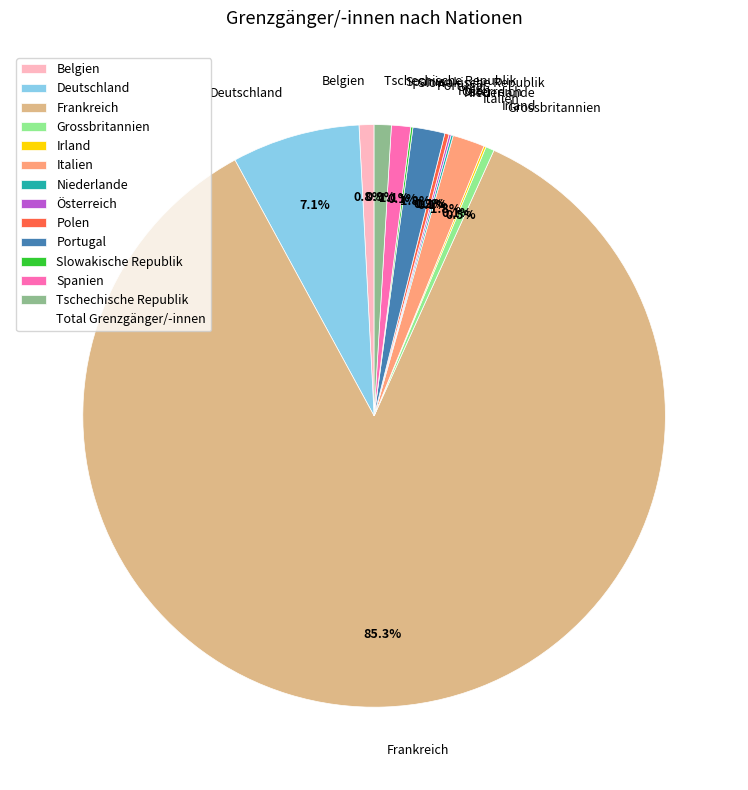

Which has a higher value, Grossbritannien or Portugal?

Portugal